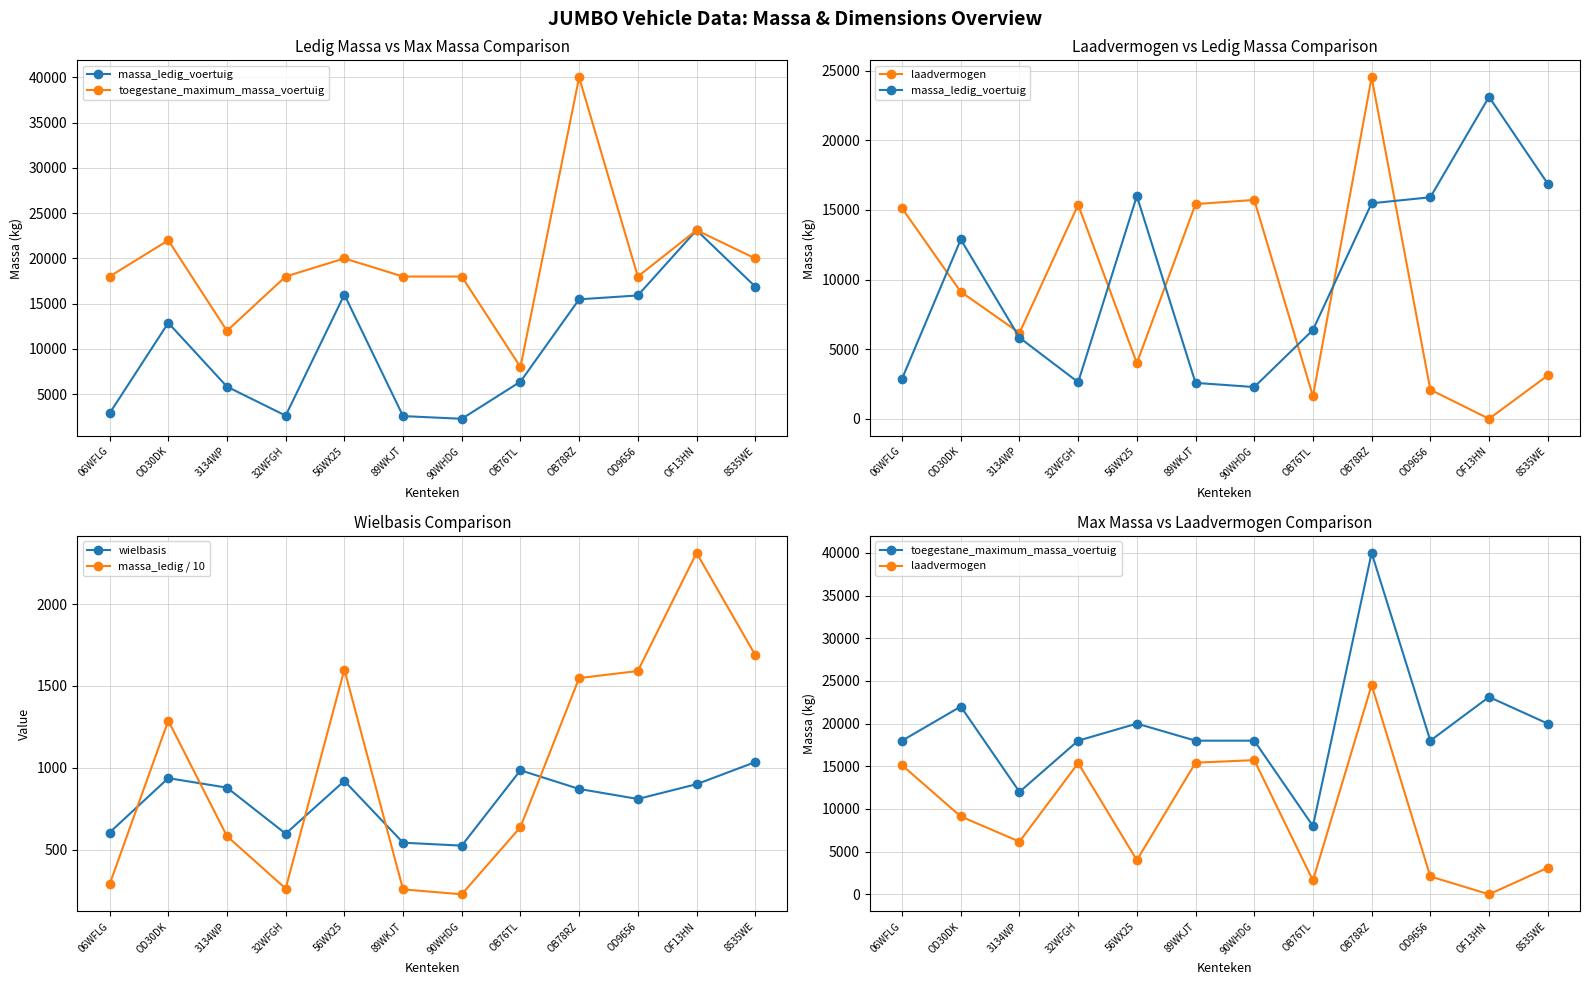

Reading left to right, extract all data points from this chart.

massa_ledig_voertuig: 06WFLG=2880	OD30DK=12880	3134WP=5830	32WFGH=2630	56WX25=16000	89WKJT=2580	90WHDG=2280	OB76TL=6380	OB78RZ=15480	OD9656=15910	OF13HN=23120	8535WE=16890
toegestane_maximum_massa_voertuig: 06WFLG=18000	OD30DK=22000	3134WP=12000	32WFGH=18000	56WX25=20000	89WKJT=18000	90WHDG=18000	OB76TL=8000	OB78RZ=40000	OD9656=18000	OF13HN=23120	8535WE=20000
laadvermogen: 06WFLG=15120	OD30DK=9120	3134WP=6170	32WFGH=15370	56WX25=4000	89WKJT=15420	90WHDG=15720	OB76TL=1620	OB78RZ=24520	OD9656=2090	OF13HN=0	8535WE=3110
wielbasis: 06WFLG=605	OD30DK=937	3134WP=879	32WFGH=598	56WX25=920	89WKJT=543	90WHDG=525	OB76TL=985	OB78RZ=871	OD9656=810	OF13HN=900	8535WE=1035
massa_ledig / 10: 06WFLG=288	OD30DK=1288	3134WP=583	32WFGH=263	56WX25=1600	89WKJT=258	90WHDG=228	OB76TL=638	OB78RZ=1548	OD9656=1591	OF13HN=2312	8535WE=1689